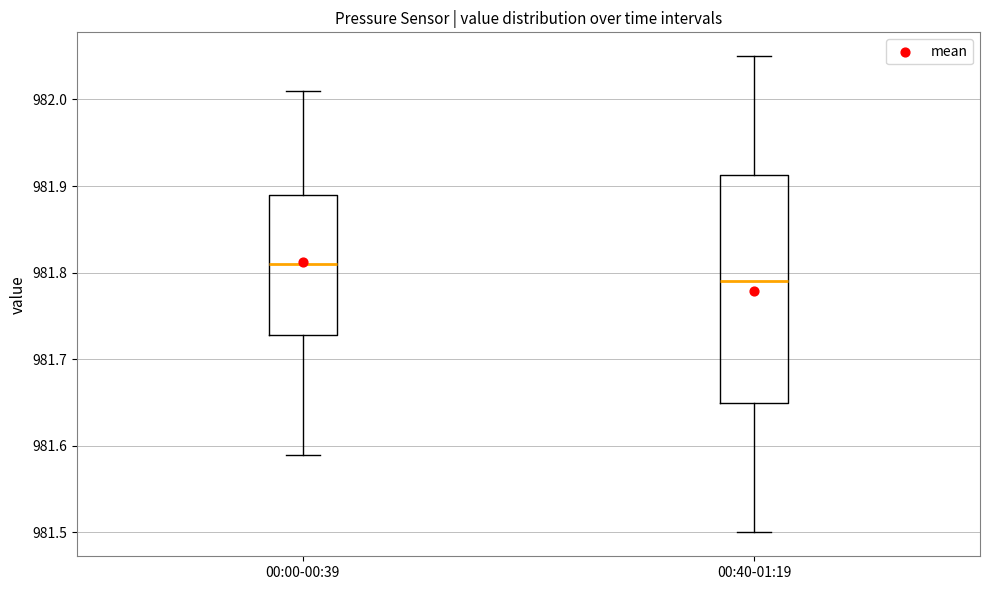

Reading left to right, transcribe this box plot: for each box, give where its median line is, the range the box spans, and where its two whiskers end, as read against the y-axis. The values are not printed on the chart, so give them approximately, as read against the axis.

00:00-00:39: median 981.81, box 981.73 to 981.89, whiskers 981.59 to 982.01
00:40-01:19: median 981.79, box 981.65 to 981.91, whiskers 981.50 to 982.05